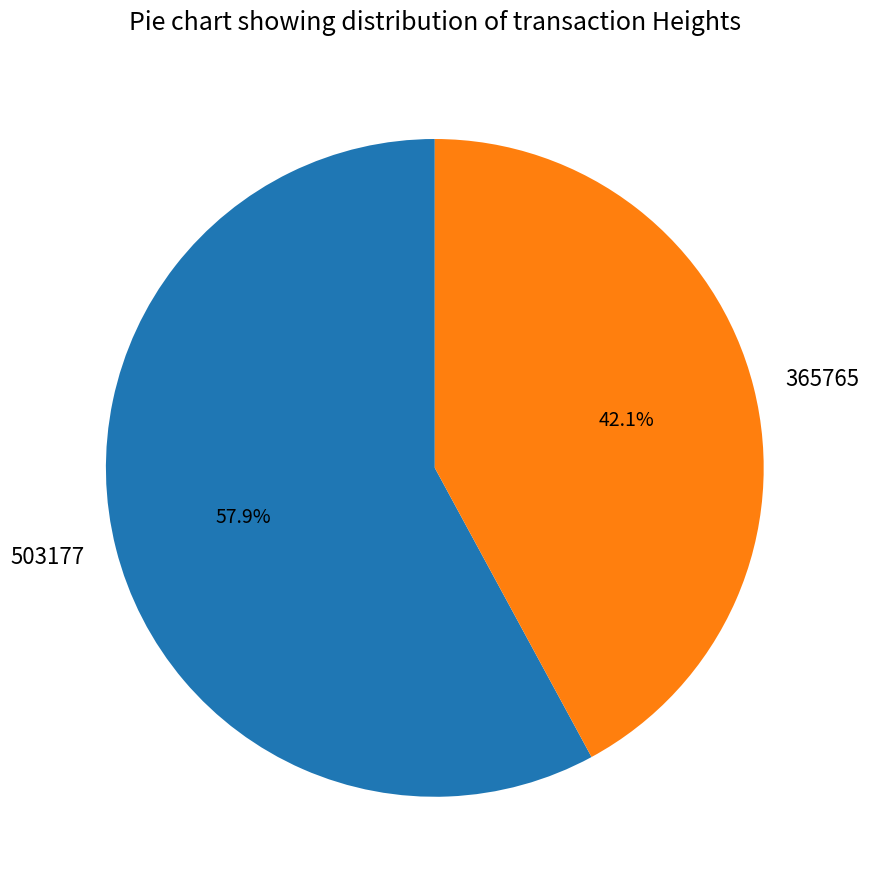

Is it true that 503177 is 58% of the pie?

True